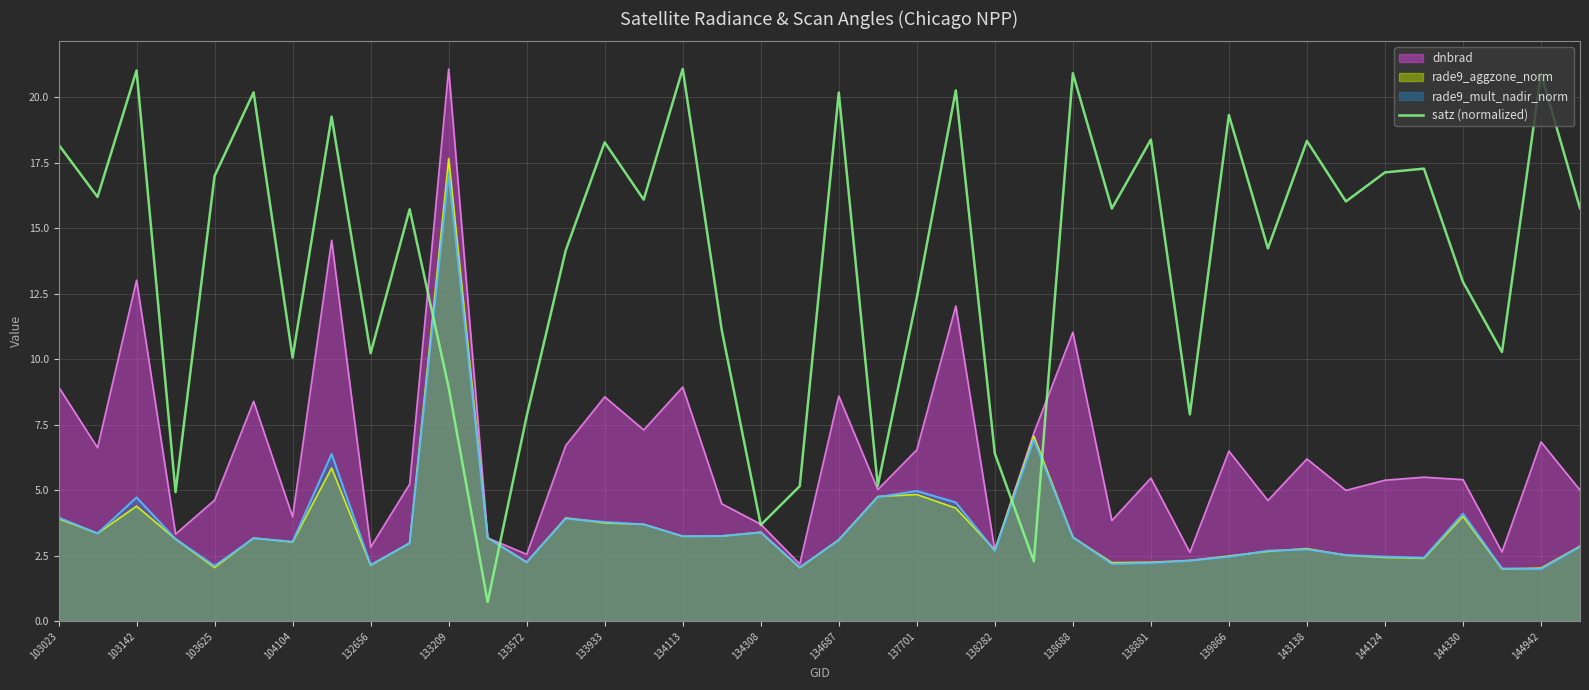

What is the maximum value for rade9_mult_nadir_norm?

17.1